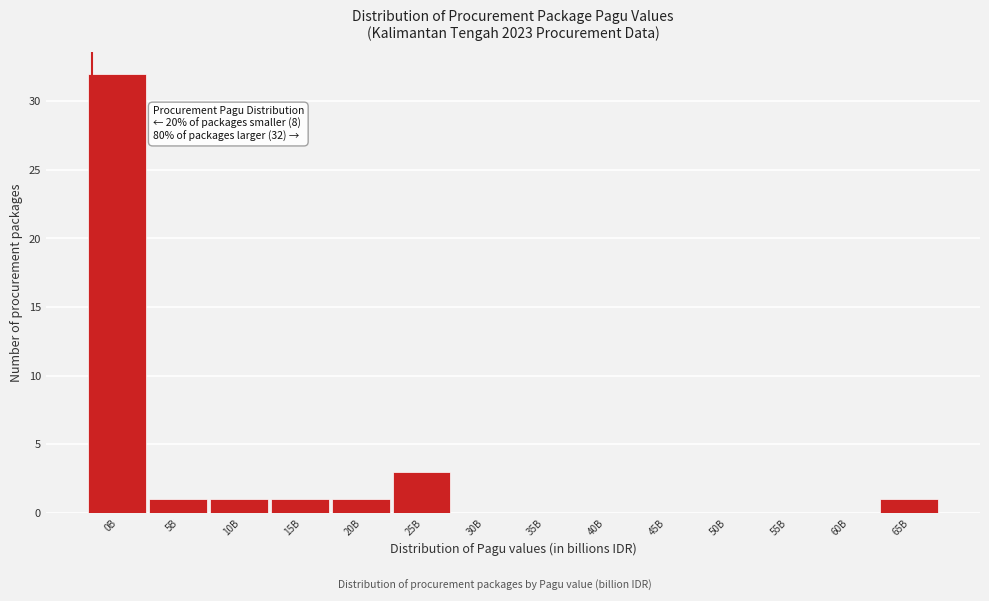

Reading left to right, transcribe all the data shown in this chart.

0B=32	5B=1	10B=1	15B=1	20B=1	25B=3	30B=0	35B=0	40B=0	45B=0	50B=0	55B=0	60B=0	65B=1